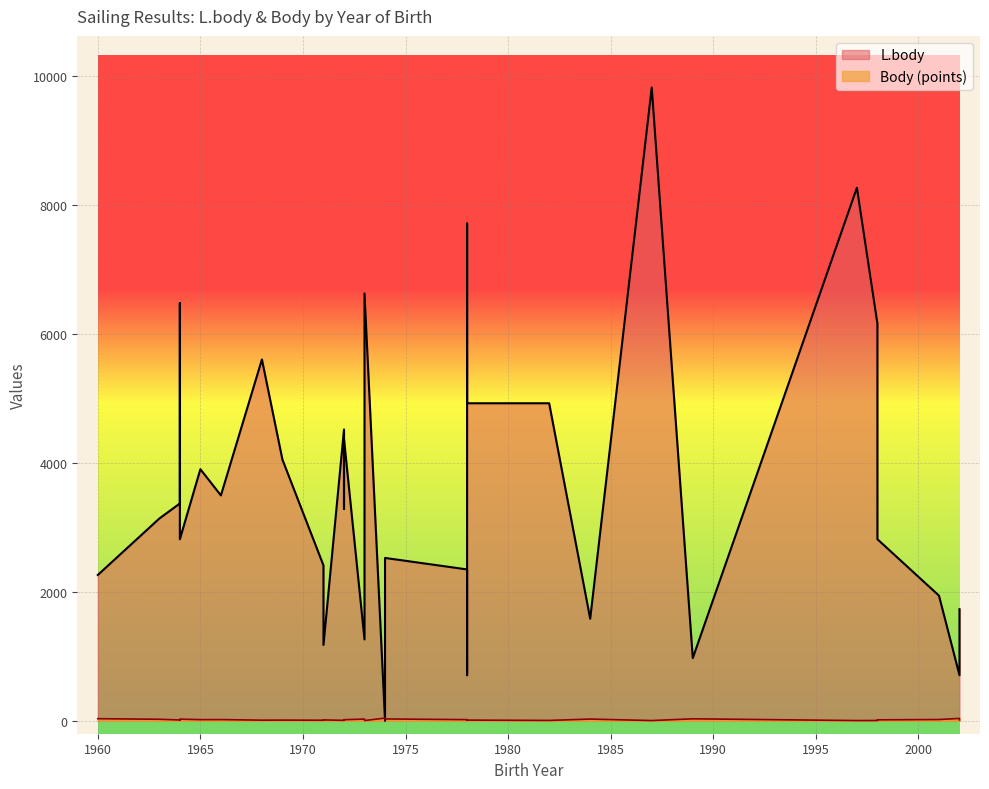

Which category has the highest value in the L.body series?

1987